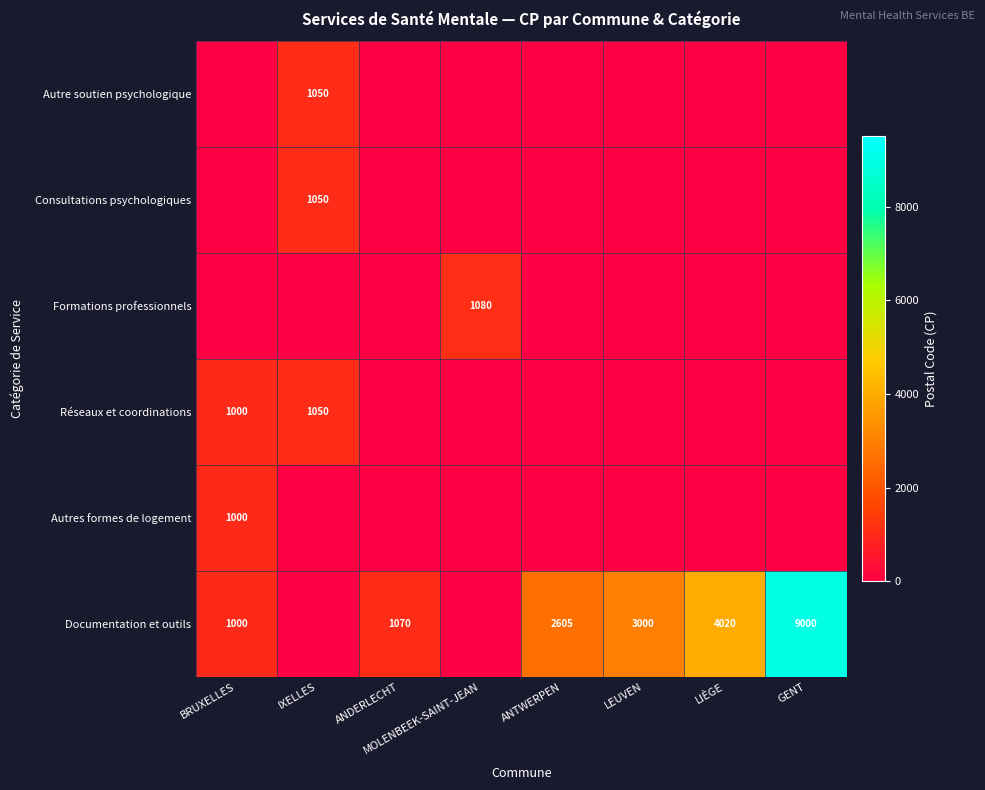

What is the sum of the Documentation et outils values at GENT and ANDERLECHT?

10070